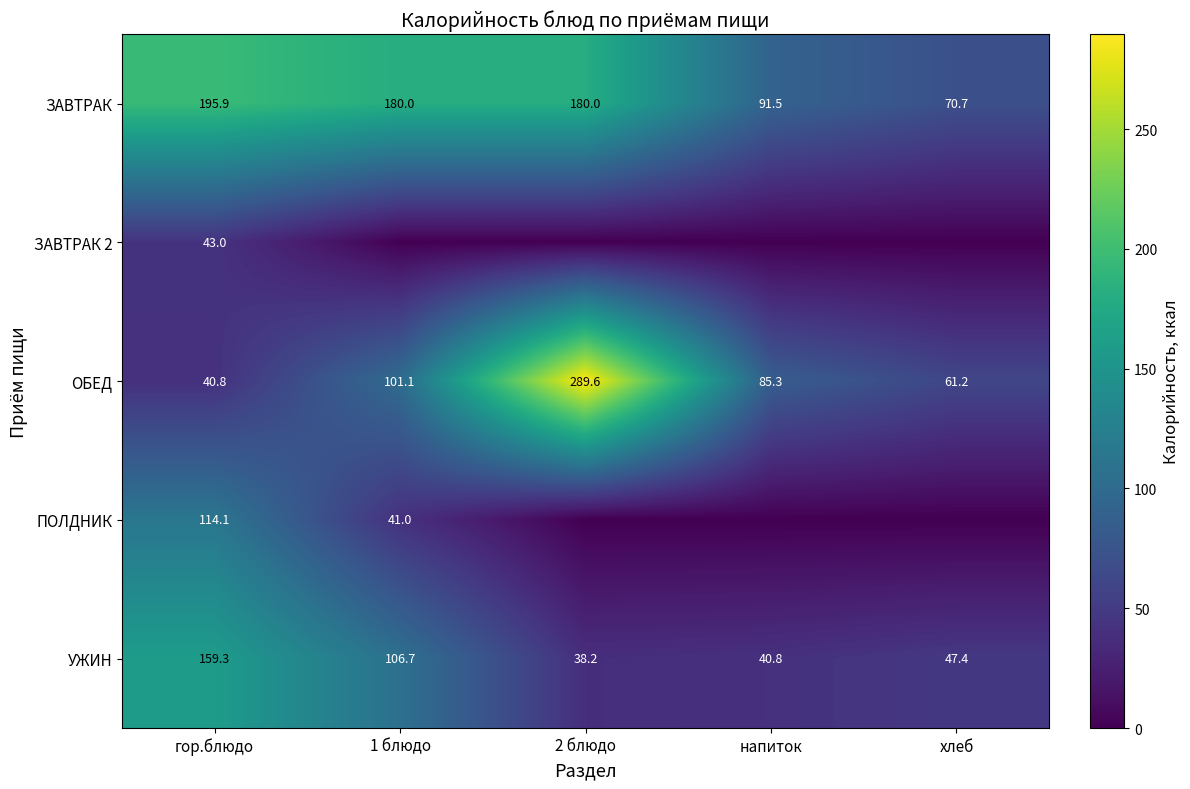

What is the difference between the ОБЕД values at 1 блюдо and гор.блюдо?

60.3